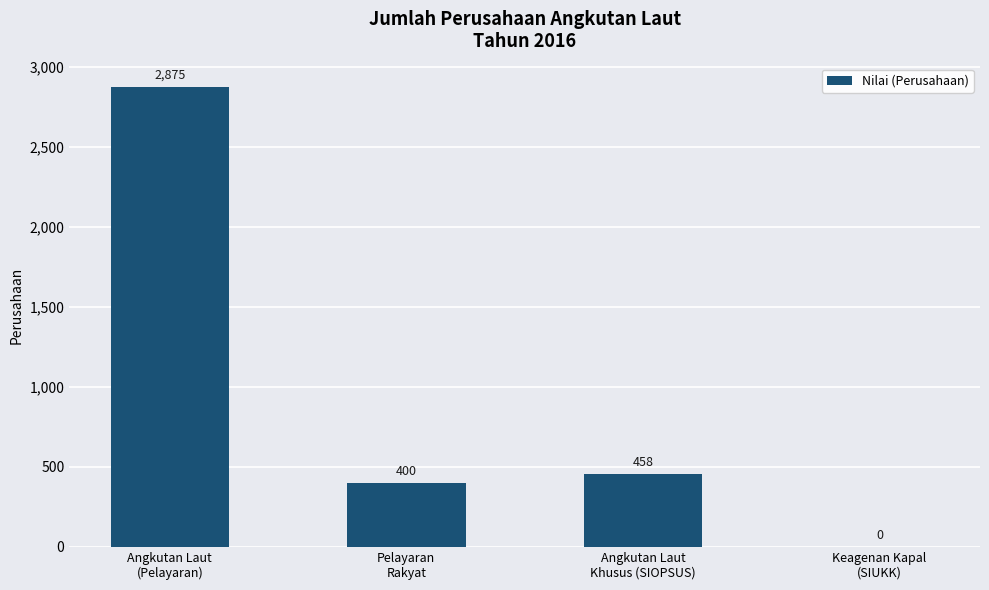

Reading right to left, list all the values displayed in this chart.

0	458	400	2875